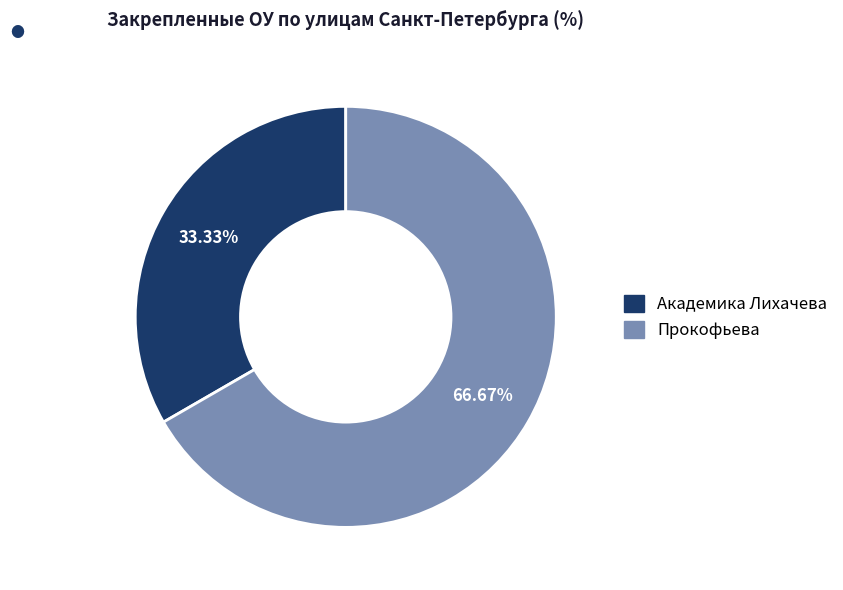

Rank the categories by value from lowest to highest.

Академика Лихачева, Прокофьева